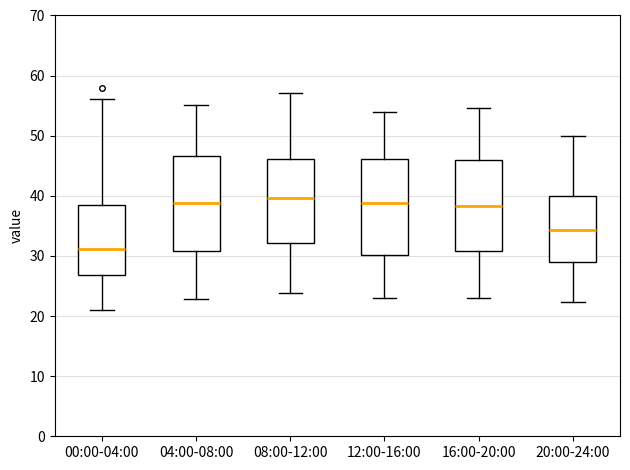

Reading left to right, transcribe this box plot: for each box, give where its median line is, the range the box spans, and where its two whiskers end, as read against the y-axis. The values are not printed on the chart, so give them approximately, as read against the axis.

00:00-04:00: median 31, box 27 to 39, whiskers 21 to 56
04:00-08:00: median 39, box 31 to 47, whiskers 23 to 55
08:00-12:00: median 40, box 32 to 46, whiskers 24 to 57
12:00-16:00: median 39, box 30 to 46, whiskers 23 to 54
16:00-20:00: median 38, box 31 to 46, whiskers 23 to 55
20:00-24:00: median 34, box 29 to 40, whiskers 22 to 50